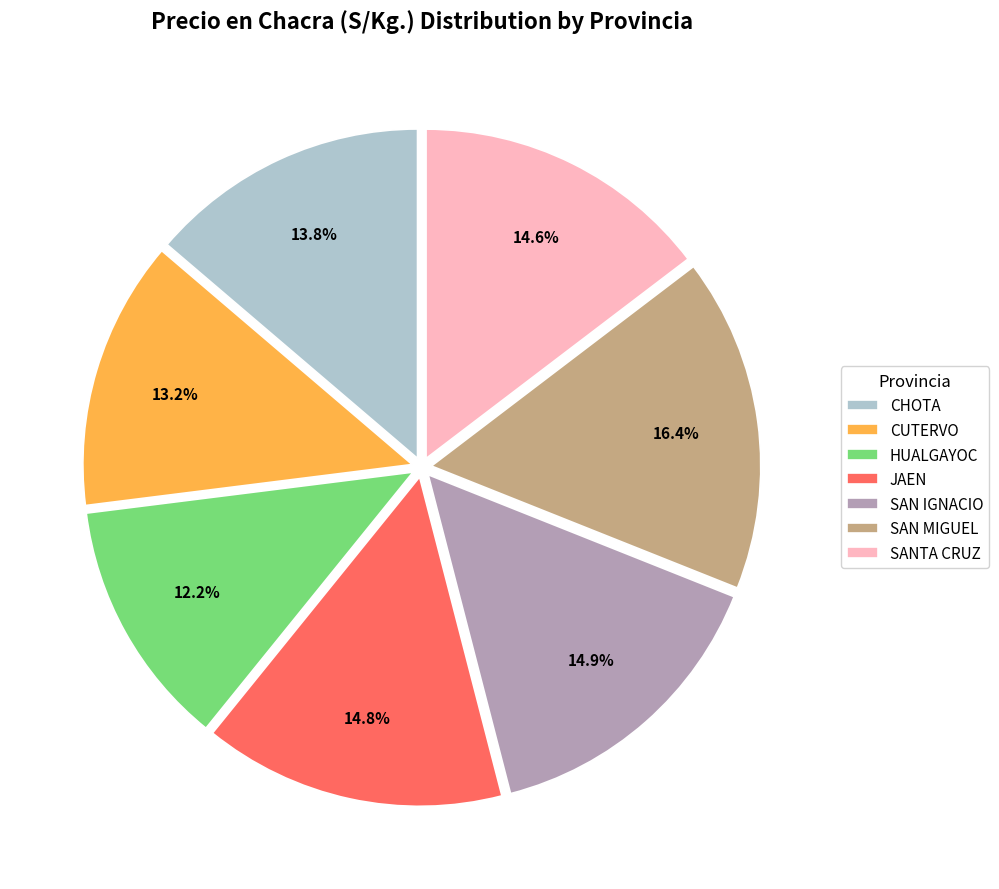

What percentage is NOT represented by CHOTA?

86.2%